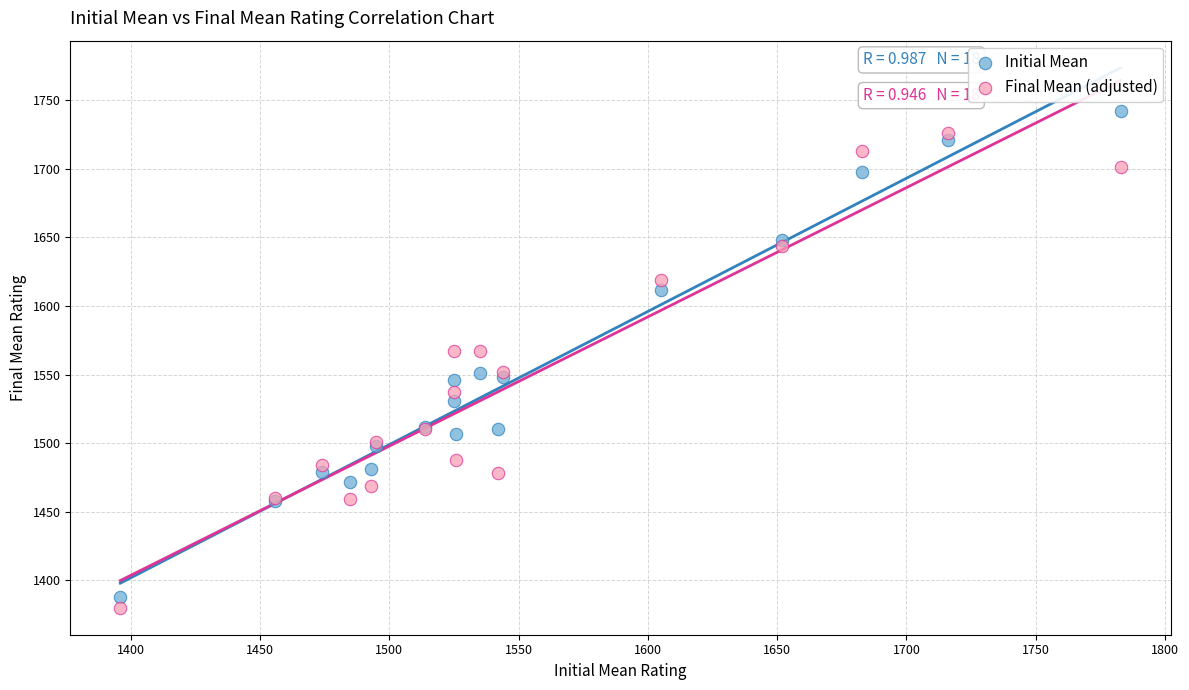

Which series reaches the minimum Y coordinate?

Final Mean (adjusted)